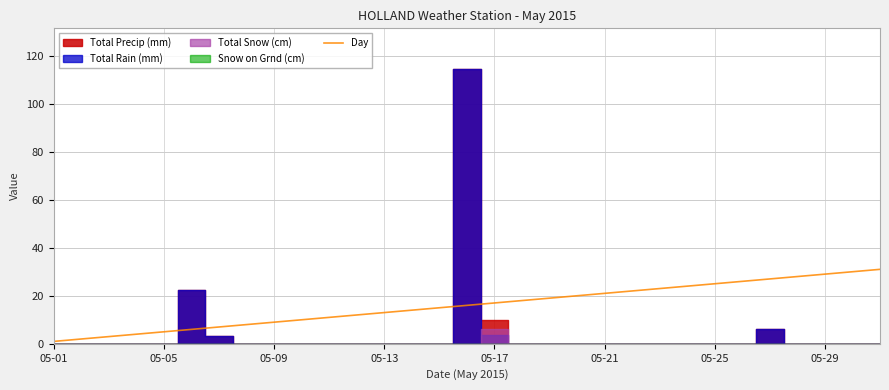

What is the label of the 10th point from the right?

21